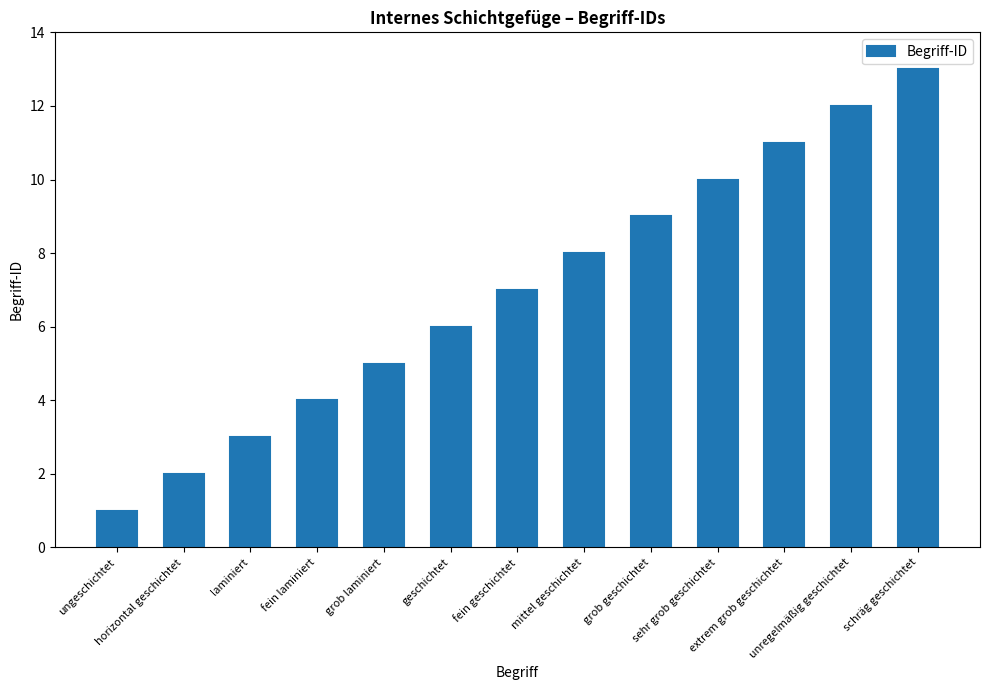

Reading left to right, what are all the values shown in this chart?

ungeschichtet=1	horizontal geschichtet=2	laminiert=3	fein laminiert=4	grob laminiert=5	geschichtet=6	fein geschichtet=7	mittel geschichtet=8	grob geschichtet=9	sehr grob geschichtet=10	extrem grob geschichtet=11	unregelmäßig geschichtet=12	schräg geschichtet=13